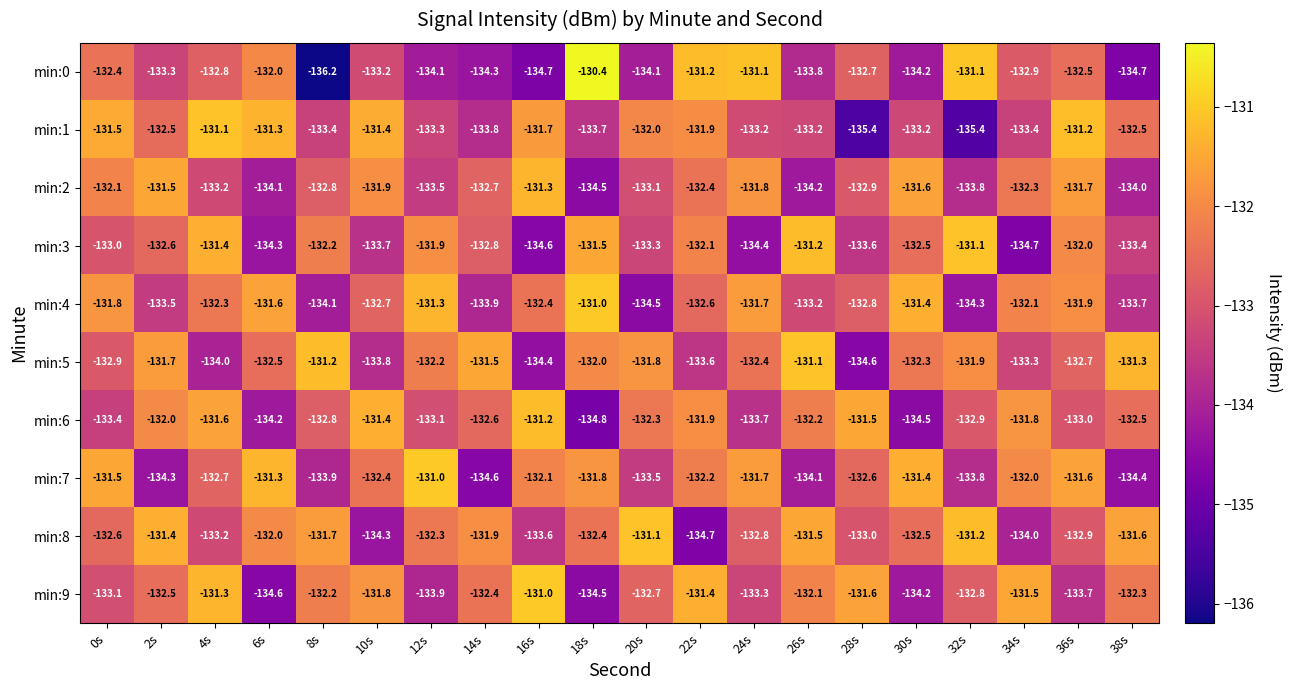

What is the maximum value for min:7?

-131.0